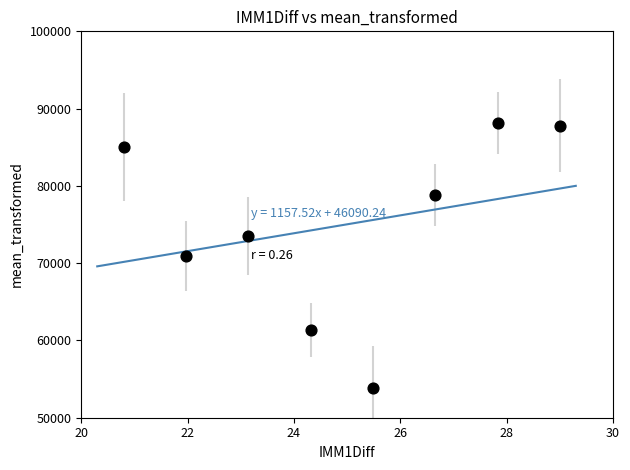

What is the range of Y values (max minus min)?

34300